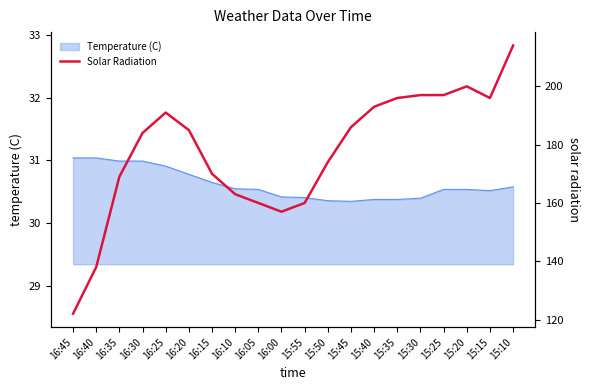

What is the difference between the second highest and minimum values?

78